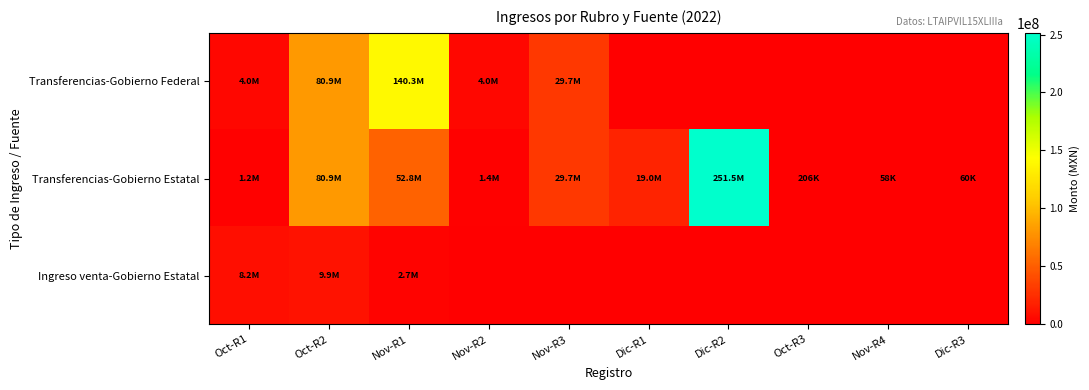

At Nov-R2, list the series in order from smallest to largest.

Ingreso venta-Gobierno Estatal, Transferencias-Gobierno Estatal, Transferencias-Gobierno Federal